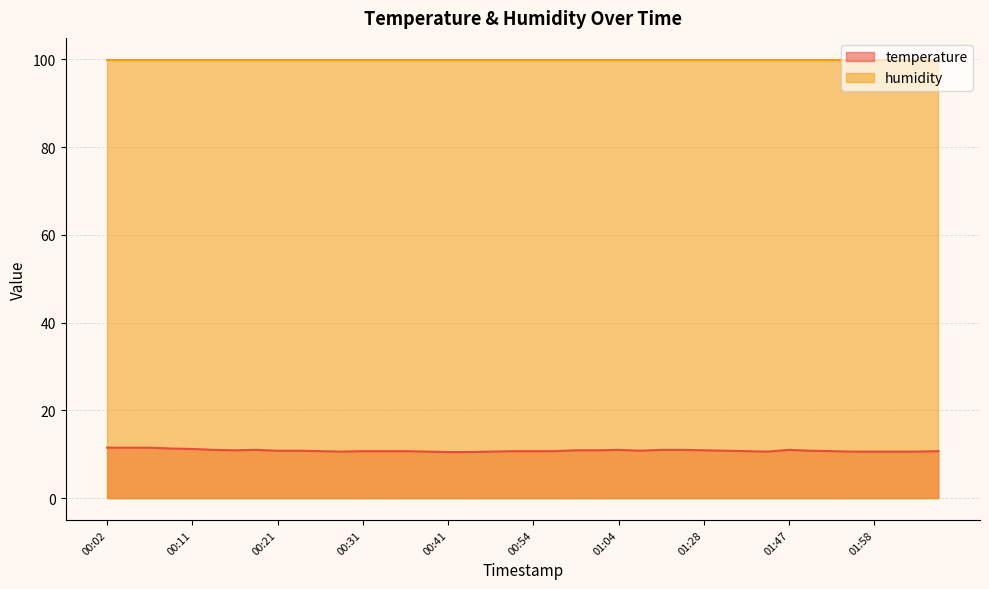

What is the ratio of the value at 00:02 to the value at 00:04?

1.0